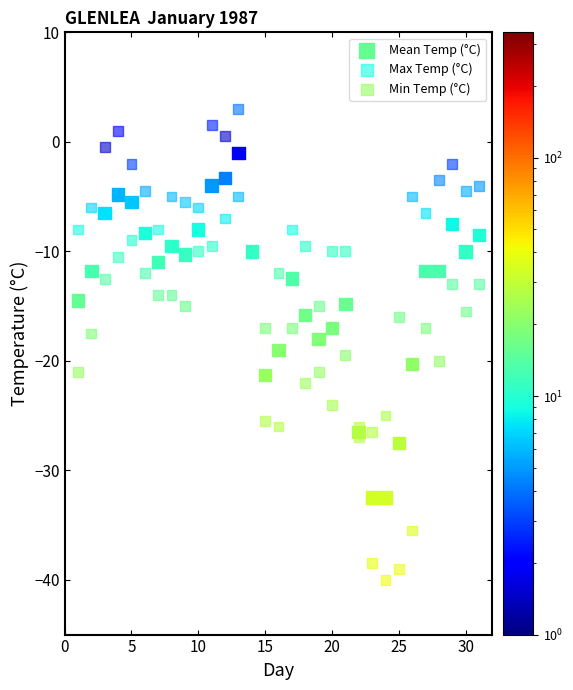

Which series has the largest Y range (max minus min)?

Min Temp (°C)